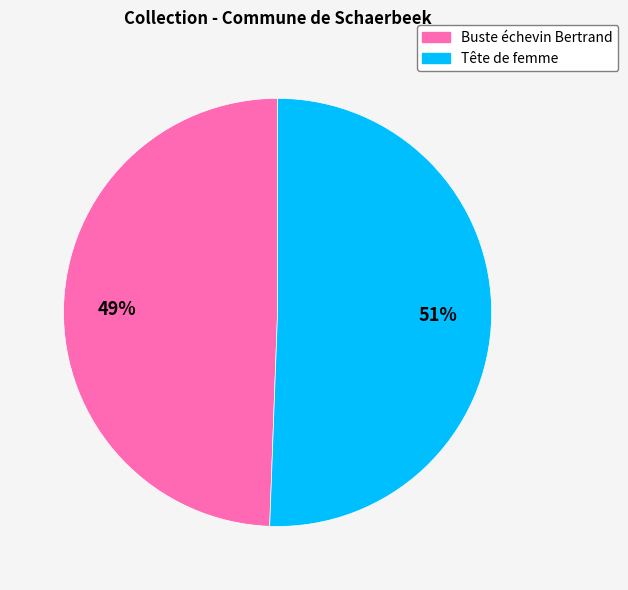

Which category has the biggest portion of the pie?

Tête de femme